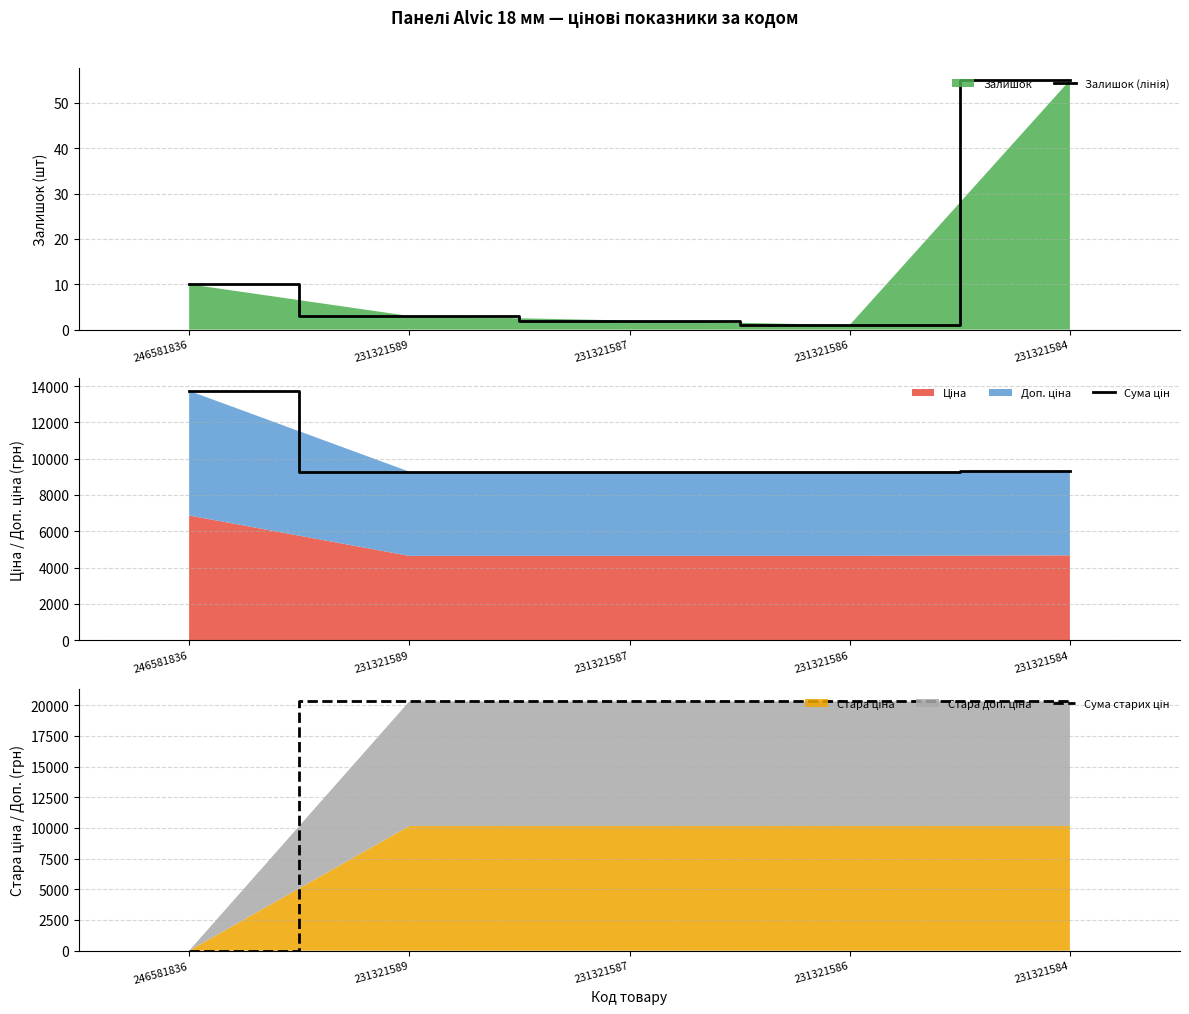

Reading left to right, what are all the values shown in this chart?

Залишок (лінія): 246581836=10.0	231321589=3.0	231321587=2.0	231321586=1.0	231321584=55.0
Сума цін: 246581836=13738.8	231321589=9284.5	231321587=9284.5	231321586=9284.5	231321584=9345.9
Сума старих цін: 246581836=0.0	231321589=20317.1	231321587=20317.1	231321586=20317.1	231321584=20317.1